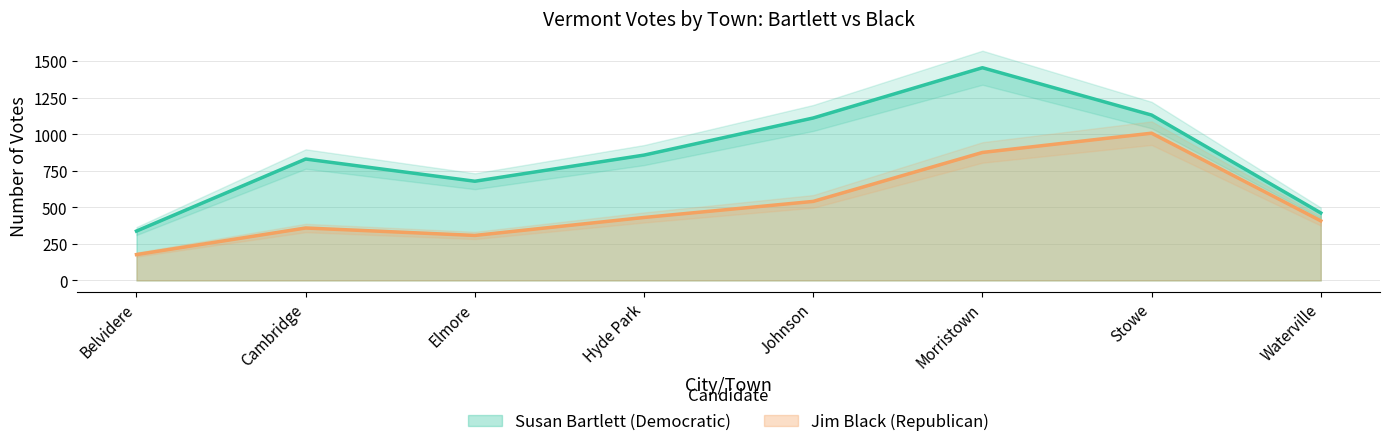

How many lines are shown in the chart?

2